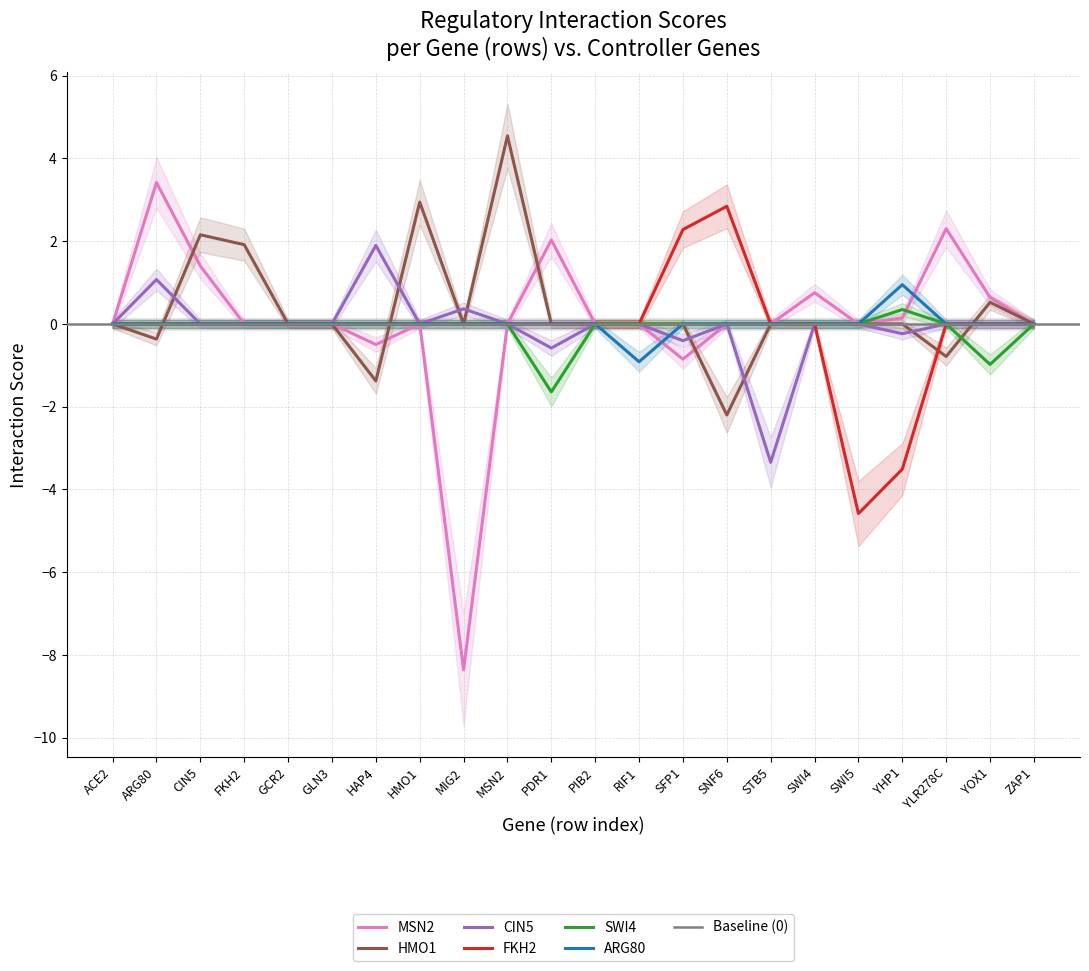

How many lines are shown in the chart?

6